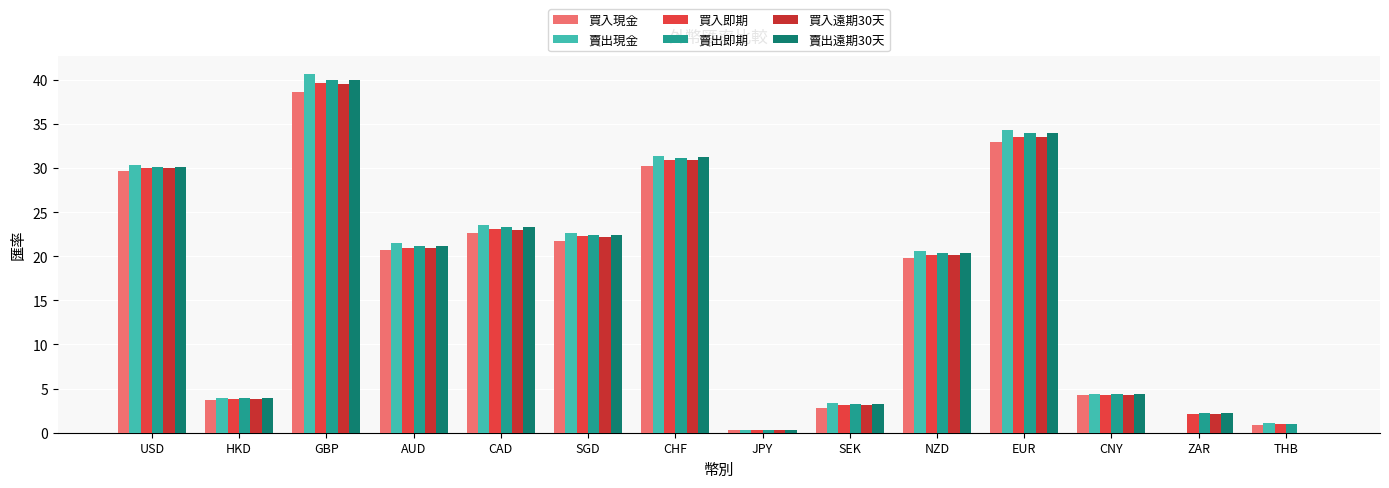

How many categories are shown in the chart?

14